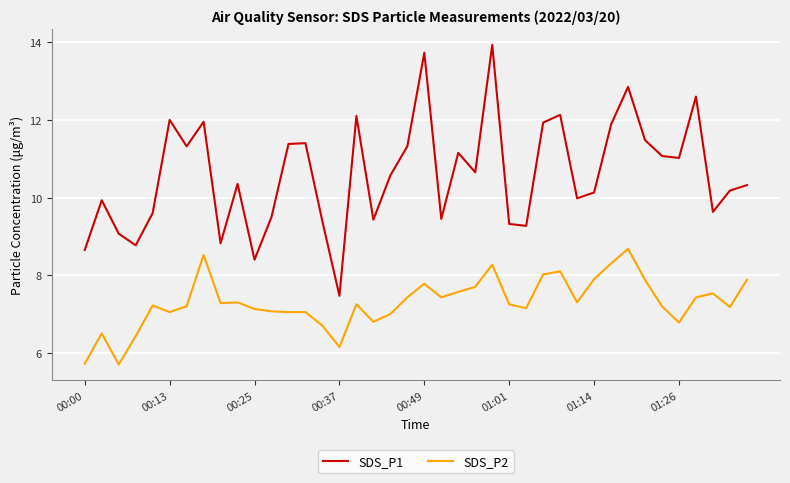

True or false: SDS_P1 and SDS_P2 intersect in this chart.

False